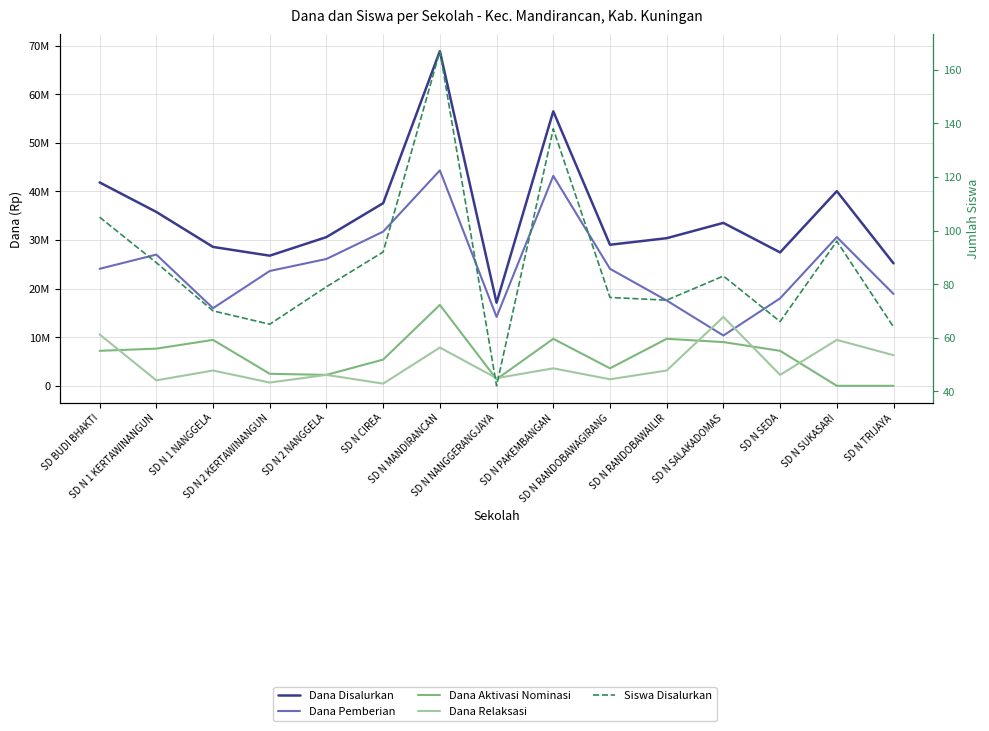

Reading left to right, extract all data points from this chart.

Dana Disalurkan: SD BUDI BHAKTI=41850000	SD N 1 KERTAWINANGUN=35775000	SD N 1 NANGGELA=28575000	SD N 2 KERTAWINANGUN=26775000	SD N 2 NANGGELA=30600000	SD N CIREA=37575000	SD N MANDIRANCAN=68850000	SD N NANGGERANGJAYA=17100000	SD N PAKEMBANGAN=56475000	SD N RANDOBAWAGIRANG=29025000	SD N RANDOBAWAILIR=30375000	SD N SALAKADOMAS=33525000	SD N SEDA=27450000	SD N SUKASARI=40050000	SD N TRIJAYA=25200000
Dana Pemberian: SD BUDI BHAKTI=24075000	SD N 1 KERTAWINANGUN=27000000	SD N 1 NANGGELA=15975000	SD N 2 KERTAWINANGUN=23625000	SD N 2 NANGGELA=26100000	SD N CIREA=31725000	SD N MANDIRANCAN=44325000	SD N NANGGERANGJAYA=14175000	SD N PAKEMBANGAN=43200000	SD N RANDOBAWAGIRANG=24075000	SD N RANDOBAWAILIR=17550000	SD N SALAKADOMAS=10350000	SD N SEDA=18000000	SD N SUKASARI=30600000	SD N TRIJAYA=18900000
Dana Aktivasi Nominasi: SD BUDI BHAKTI=7200000	SD N 1 KERTAWINANGUN=7650000	SD N 1 NANGGELA=9450000	SD N 2 KERTAWINANGUN=2475000	SD N 2 NANGGELA=2250000	SD N CIREA=5400000	SD N MANDIRANCAN=16650000	SD N NANGGERANGJAYA=1350000	SD N PAKEMBANGAN=9675000	SD N RANDOBAWAGIRANG=3600000	SD N RANDOBAWAILIR=9675000	SD N SALAKADOMAS=9000000	SD N SEDA=7200000	SD N SUKASARI=0	SD N TRIJAYA=0
Dana Relaksasi: SD BUDI BHAKTI=10575000	SD N 1 KERTAWINANGUN=1125000	SD N 1 NANGGELA=3150000	SD N 2 KERTAWINANGUN=675000	SD N 2 NANGGELA=2250000	SD N CIREA=450000	SD N MANDIRANCAN=7875000	SD N NANGGERANGJAYA=1575000	SD N PAKEMBANGAN=3600000	SD N RANDOBAWAGIRANG=1350000	SD N RANDOBAWAILIR=3150000	SD N SALAKADOMAS=14175000	SD N SEDA=2250000	SD N SUKASARI=9450000	SD N TRIJAYA=6300000
Siswa Disalurkan: SD BUDI BHAKTI=105	SD N 1 KERTAWINANGUN=88	SD N 1 NANGGELA=70	SD N 2 KERTAWINANGUN=65	SD N 2 NANGGELA=79	SD N CIREA=92	SD N MANDIRANCAN=167	SD N NANGGERANGJAYA=42	SD N PAKEMBANGAN=138	SD N RANDOBAWAGIRANG=75	SD N RANDOBAWAILIR=74	SD N SALAKADOMAS=83	SD N SEDA=66	SD N SUKASARI=96	SD N TRIJAYA=64